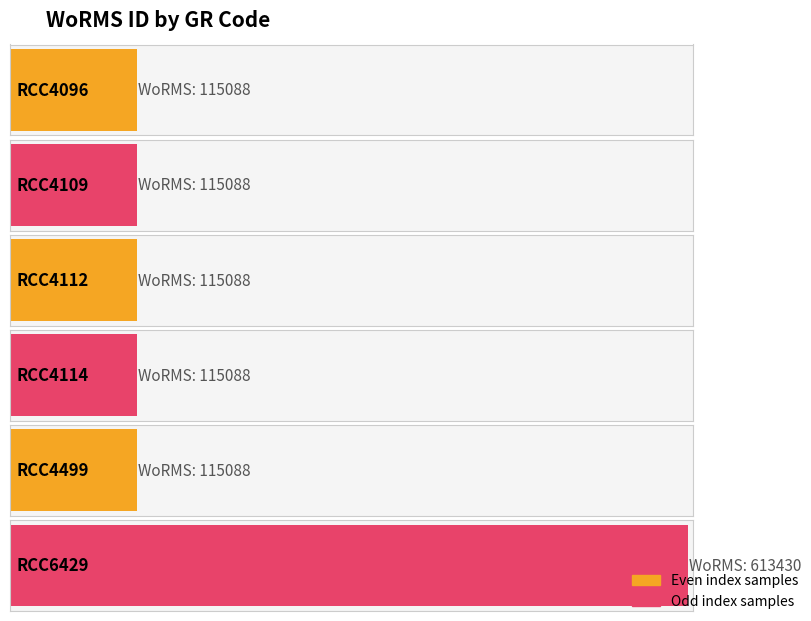

The value at RCC4499 is 115088. True or false?

True